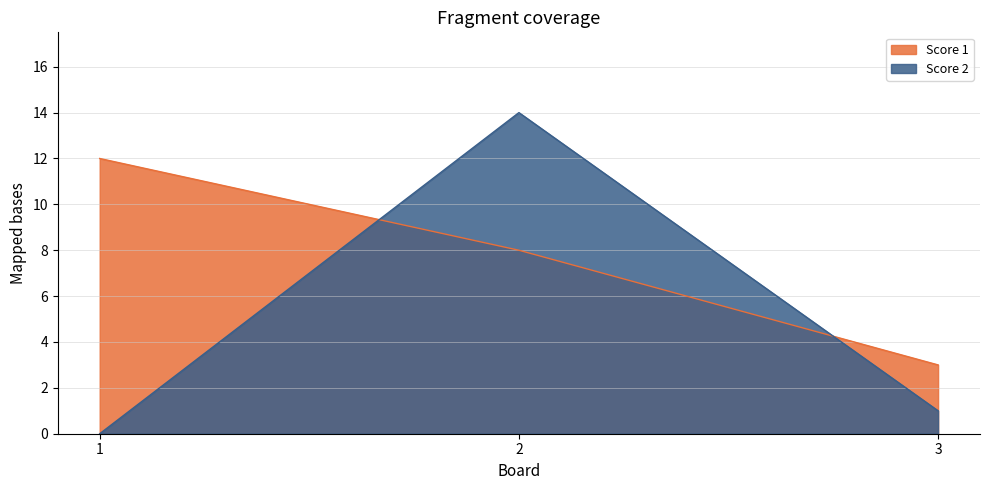

What is the difference between the second highest and minimum values in the Score 1 series?

5